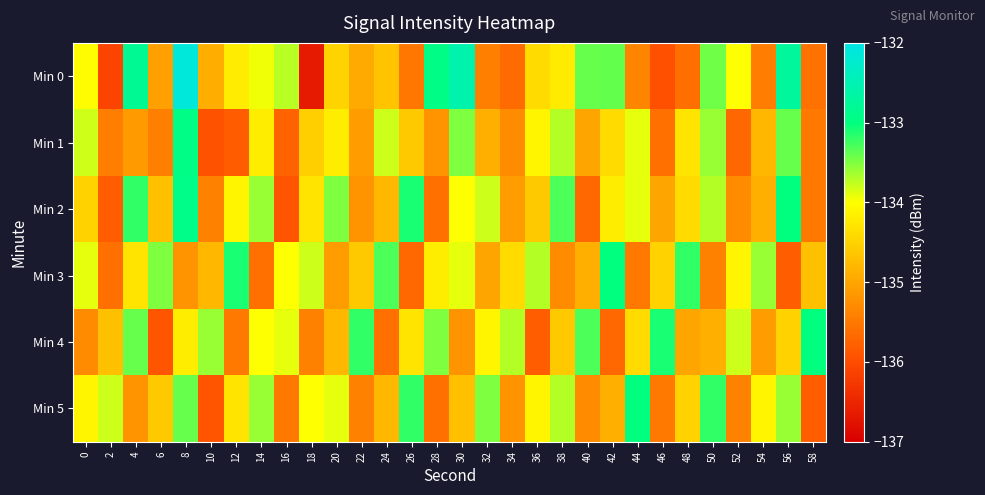

Reading left to right, extract all data points from this chart.

Min 0: 0=-134.0	2=-136.1	4=-132.8	6=-135.1	8=-132.1	10=-134.9	12=-134.2	14=-133.9	16=-133.7	18=-136.6	20=-134.5	22=-134.9	24=-134.7	26=-135.5	28=-132.9	30=-132.6	32=-135.4	34=-135.6	36=-134.4	38=-134.2	40=-133.4	42=-133.4	44=-135.4	46=-135.9	48=-135.6	50=-133.4	52=-134.0	54=-135.5	56=-132.7	58=-135.6
Min 1: 0=-133.8	2=-135.4	4=-135.1	6=-135.4	8=-132.9	10=-135.9	12=-135.8	14=-134.2	16=-135.7	18=-134.5	20=-134.2	22=-135.1	24=-133.8	26=-134.6	28=-135.2	30=-133.5	32=-134.9	34=-135.3	36=-134.1	38=-133.7	40=-135.0	42=-134.4	44=-133.9	46=-135.6	48=-134.3	50=-133.6	52=-135.7	54=-134.8	56=-133.4	58=-135.5
Min 2: 0=-134.5	2=-135.8	4=-133.2	6=-134.7	8=-132.9	10=-135.4	12=-134.1	14=-133.6	16=-135.9	18=-134.3	20=-133.5	22=-135.2	24=-134.8	26=-133.1	28=-135.6	30=-134.0	32=-133.8	34=-135.1	36=-134.6	38=-133.3	40=-135.7	42=-134.2	44=-133.9	46=-135.0	48=-134.4	50=-133.7	52=-135.3	54=-134.9	56=-133.0	58=-135.5
Min 3: 0=-133.9	2=-135.6	4=-134.3	6=-133.5	8=-135.2	10=-134.8	12=-133.1	14=-135.6	16=-134.0	18=-133.8	20=-135.1	22=-134.6	24=-133.3	26=-135.7	28=-134.2	30=-133.9	32=-135.0	34=-134.4	36=-133.7	38=-135.3	40=-134.9	42=-133.0	44=-135.5	46=-134.5	48=-133.2	50=-135.4	52=-134.1	54=-133.6	56=-135.8	58=-134.7
Min 4: 0=-135.3	2=-134.7	4=-133.4	6=-135.9	8=-134.2	10=-133.6	12=-135.5	14=-134.0	16=-133.9	18=-135.4	20=-134.8	22=-133.2	24=-135.6	26=-134.3	28=-133.5	30=-135.2	32=-134.1	34=-133.7	36=-135.8	38=-134.6	40=-133.3	42=-135.7	44=-134.4	46=-133.1	48=-135.0	50=-134.9	52=-133.8	54=-135.1	56=-134.5	58=-133.0
Min 5: 0=-134.1	2=-133.8	4=-135.2	6=-134.6	8=-133.4	10=-135.9	12=-134.3	14=-133.6	16=-135.5	18=-134.0	20=-133.9	22=-135.4	24=-134.8	26=-133.2	28=-135.6	30=-134.7	32=-133.5	34=-135.2	36=-134.1	38=-133.7	40=-135.3	42=-134.9	44=-133.0	46=-135.5	48=-134.5	50=-133.2	52=-135.4	54=-134.1	56=-133.6	58=-135.8